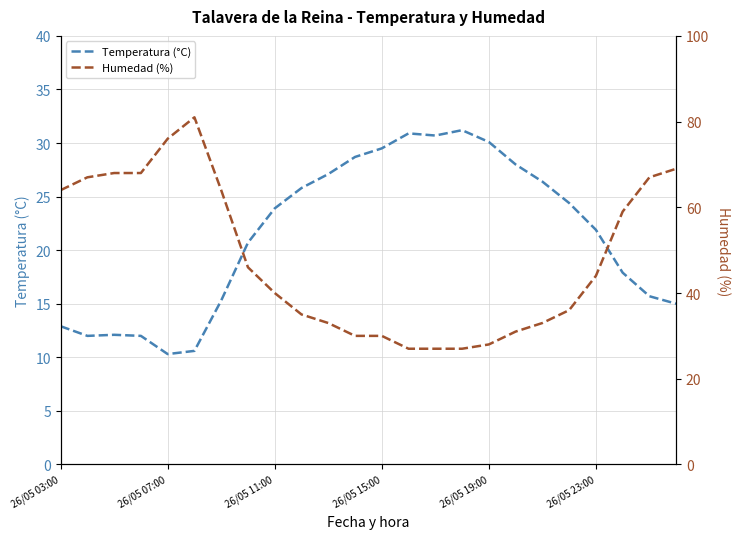

Rank the series at 14 from lowest to highest value.

Humedad (%), Temperatura (°C)